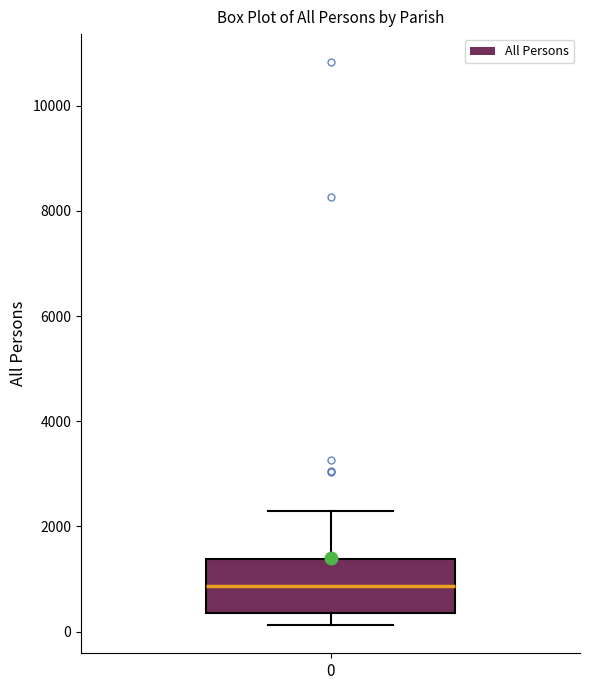

Transcribe this box plot: give where the median line is, the range the box spans, and where the two whiskers end, as read against the y-axis. The values are not printed on the chart, so give them approximately, as read against the axis.

median 800, box 400 to 1400, whiskers 200 to 2200